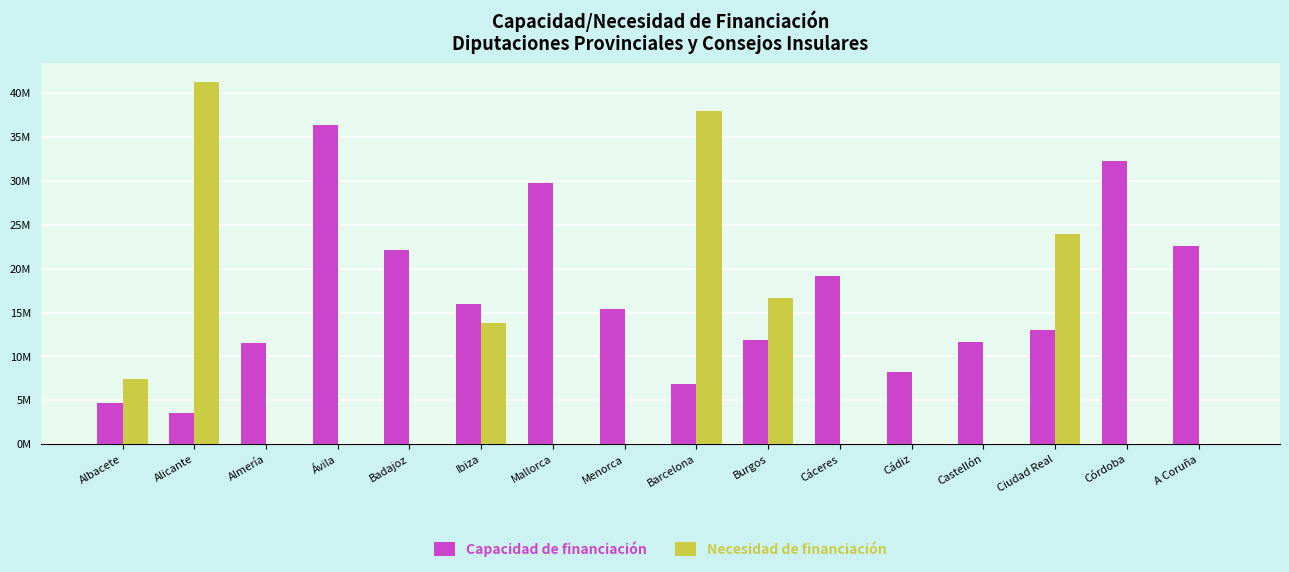

What are all the series names shown in the legend?

Capacidad de financiación, Necesidad de financiación